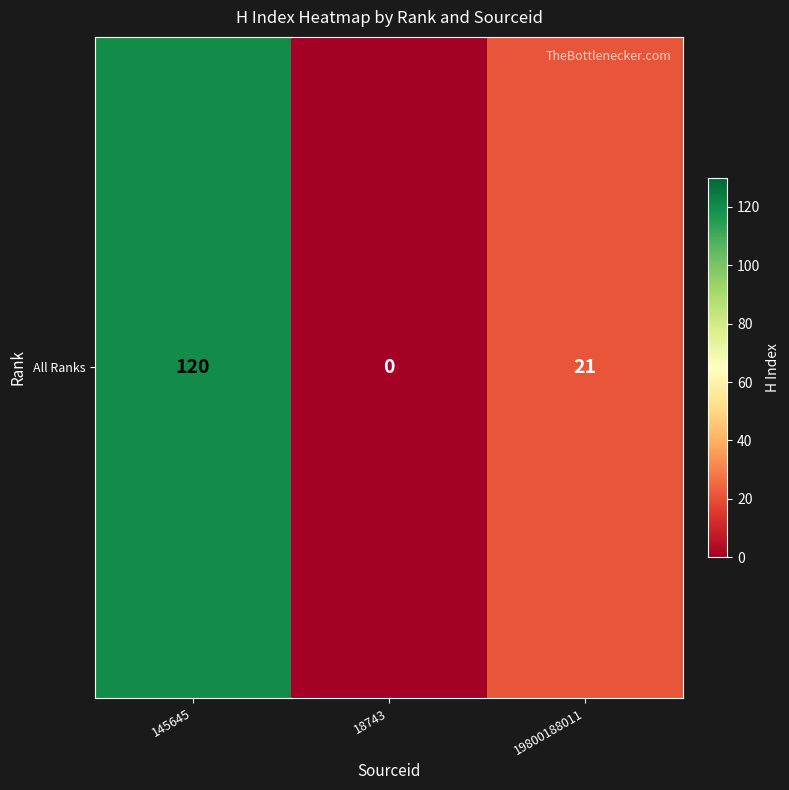

Reading left to right, extract all data points from this chart.

145645=120	18743=0	19800188011=21